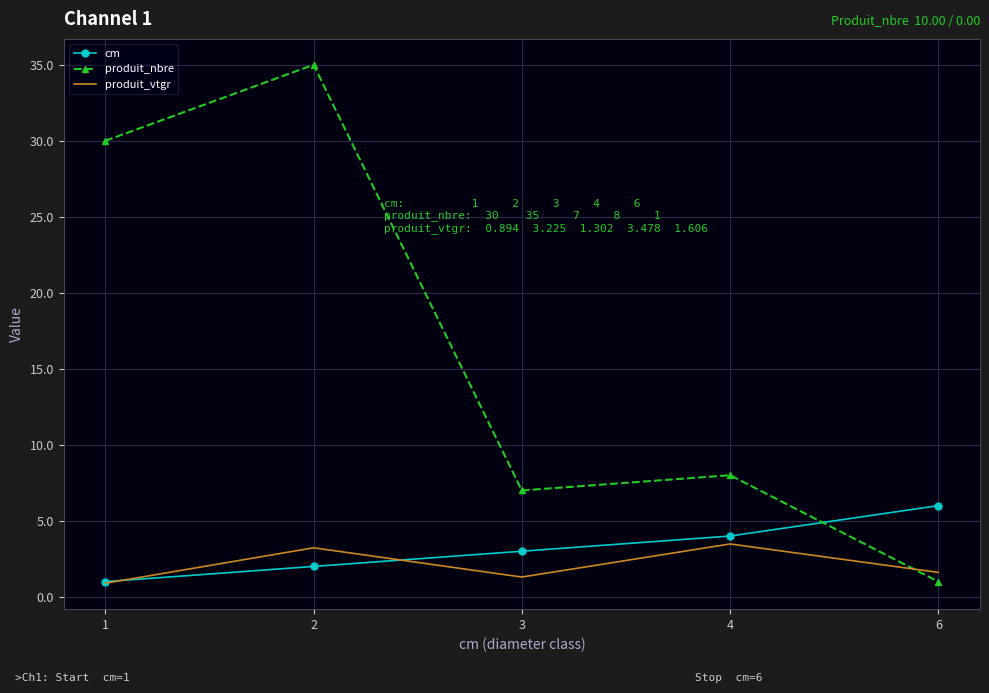

The produit_nbre series shows 7.0 at 3. True or false?

True